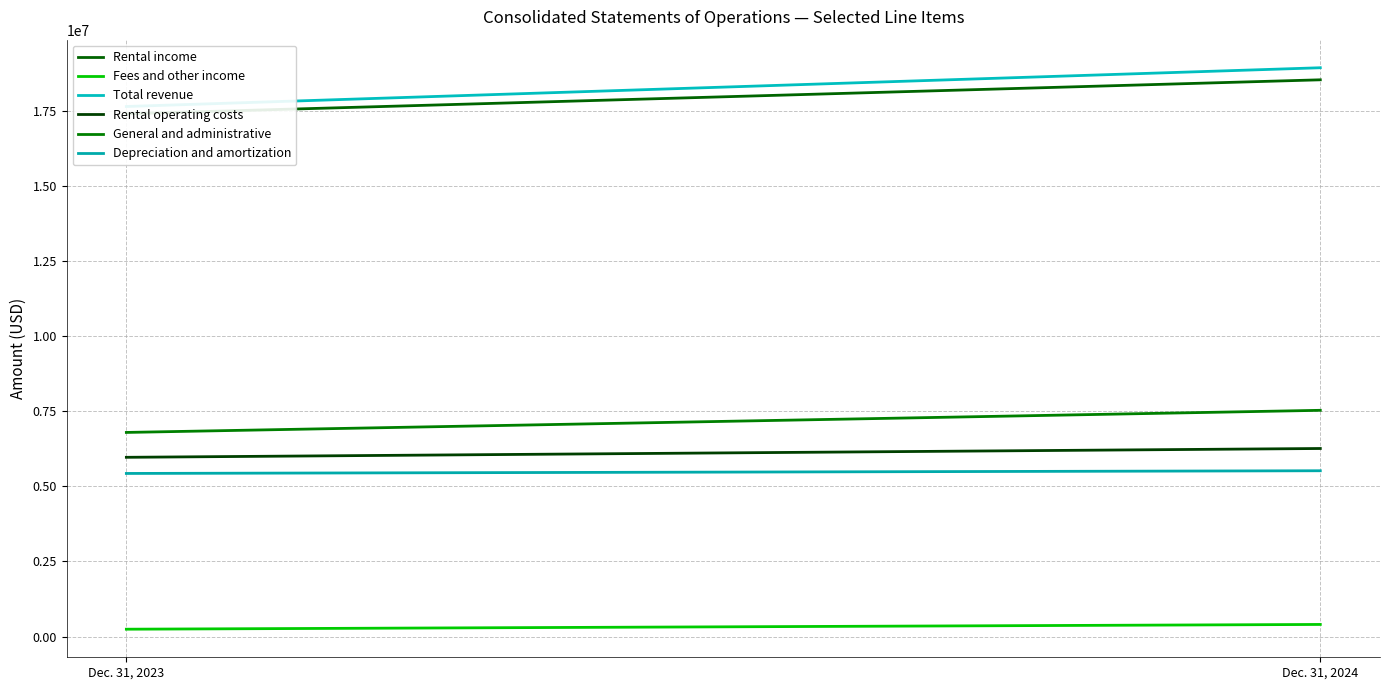

What are all the series names shown in the legend?

Rental income, Fees and other income, Total revenue, Rental operating costs, General and administrative, Depreciation and amortization